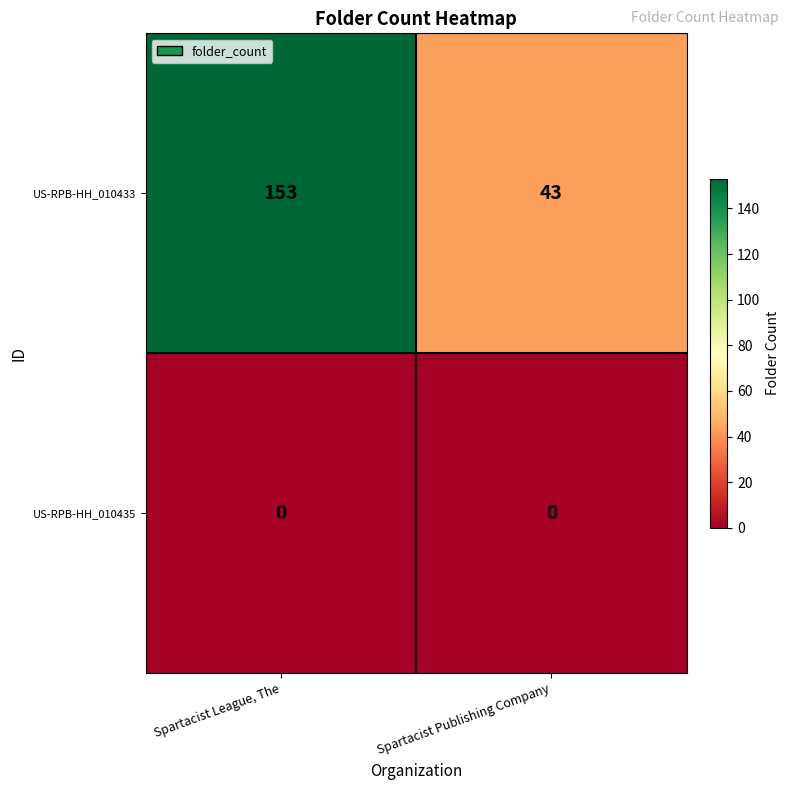

Which series has the largest total across all categories?

US-RPB-HH_010433